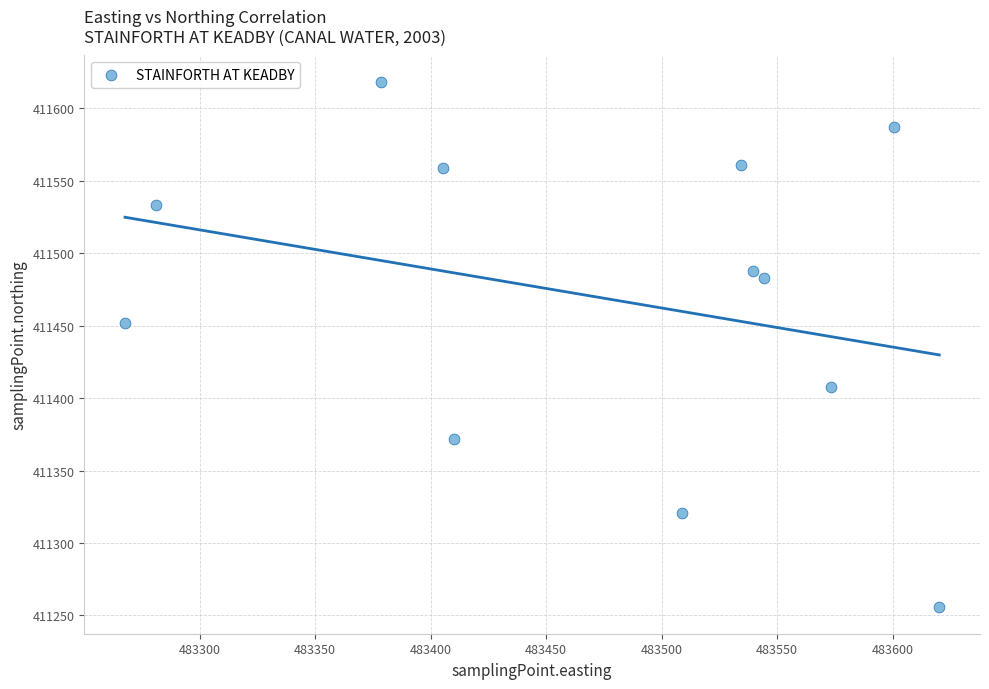

What is the range of Y values (max minus min)?

362.8